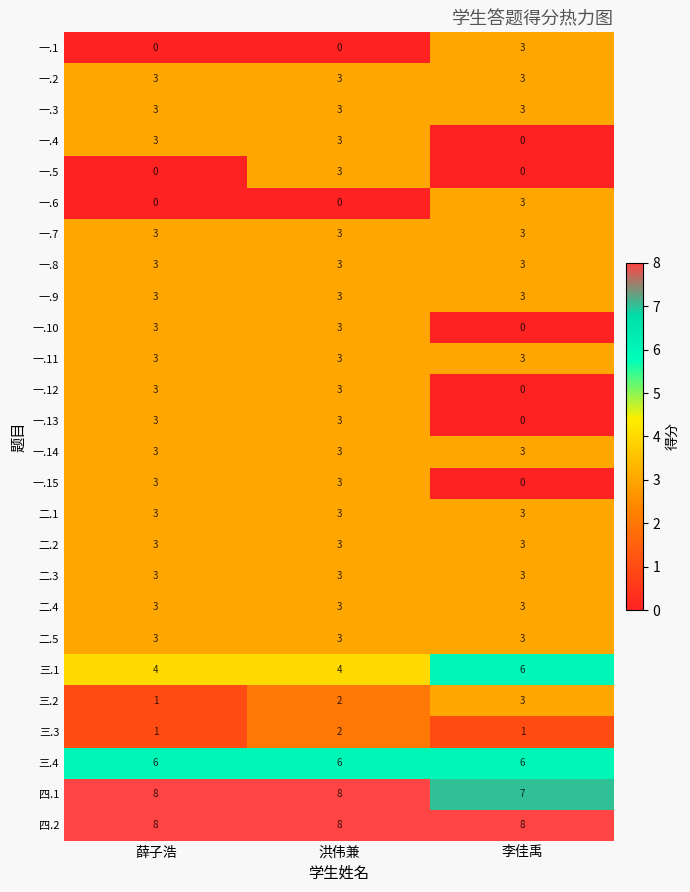

The 三.1 series shows 4 at 洪伟兼. True or false?

True